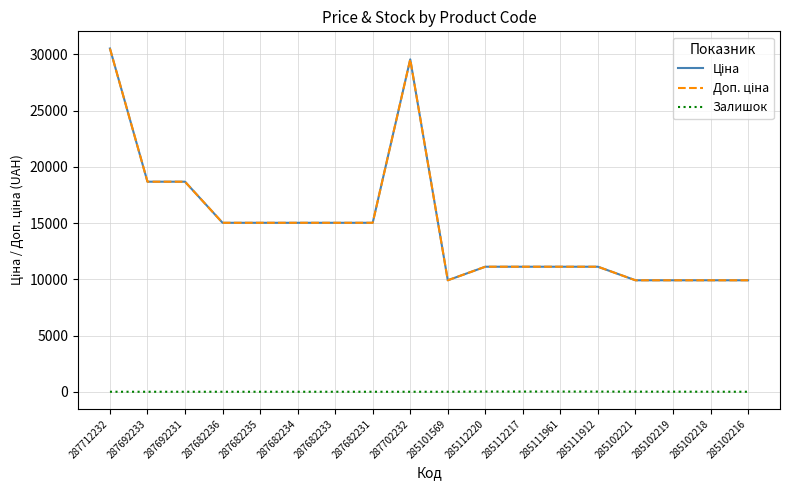

True or false: Залишок and Ціна cross at least once.

False